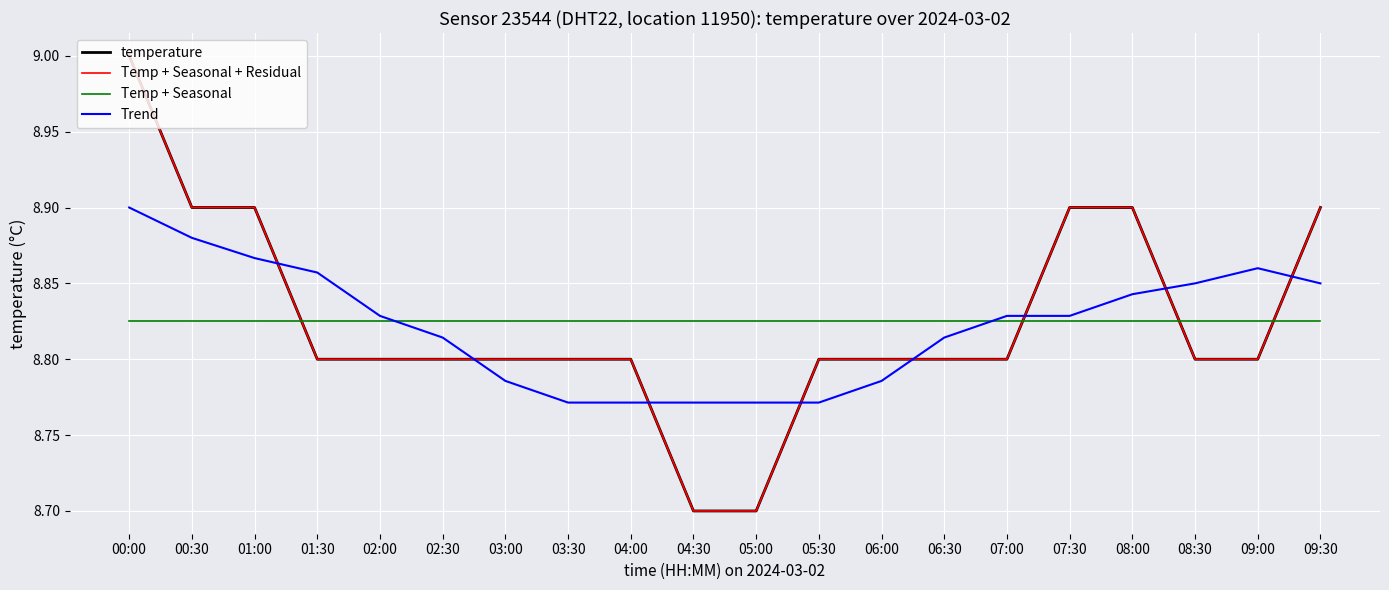

Does the chart have visible grid lines?

Yes